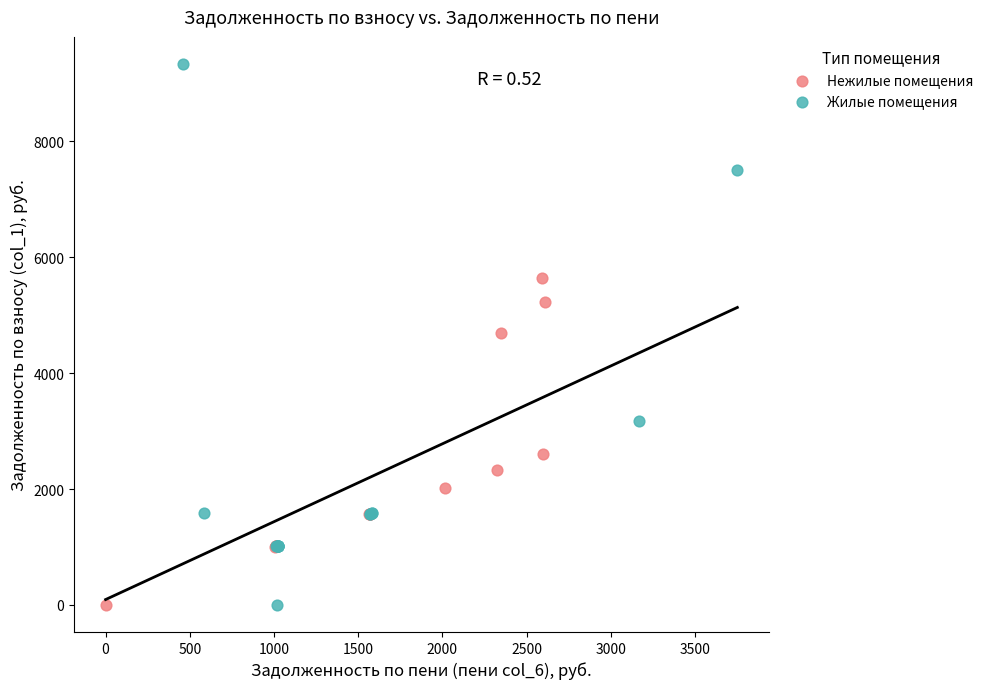

Which series has the widest spread of Y values?

Жилые помещения